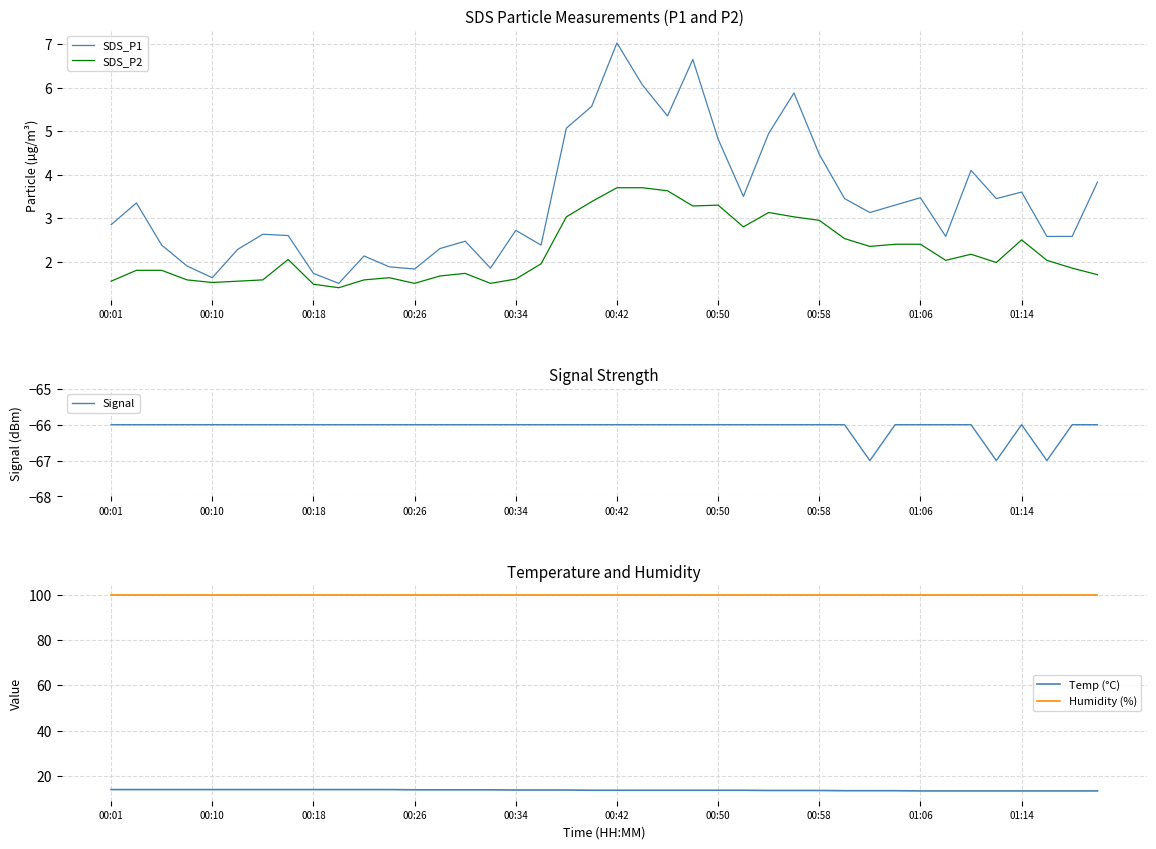

Reading left to right, extract all data points from this chart.

SDS_P1: 2.9	3.4	2.4	1.9	1.6	2.3	2.6	2.6	1.7	1.5	2.1	1.9	1.8	2.3	2.5	1.9	2.7	2.4	5.1	5.6	7.0	6.1	5.3	6.7	4.8	3.5	5.0	5.9	4.5	3.5	3.1	3.3	3.5	2.6	4.1	3.5	3.6	2.6	2.6	3.8
SDS_P2: 1.6	1.8	1.8	1.6	1.5	1.6	1.6	2.0	1.5	1.4	1.6	1.6	1.5	1.7	1.7	1.5	1.6	1.9	3.0	3.4	3.7	3.7	3.6	3.3	3.3	2.8	3.1	3.0	3.0	2.5	2.4	2.4	2.4	2.0	2.2	2.0	2.5	2.0	1.9	1.7
Signal: -66.0	-66.0	-66.0	-66.0	-66.0	-66.0	-66.0	-66.0	-66.0	-66.0	-66.0	-66.0	-66.0	-66.0	-66.0	-66.0	-66.0	-66.0	-66.0	-66.0	-66.0	-66.0	-66.0	-66.0	-66.0	-66.0	-66.0	-66.0	-66.0	-66.0	-67.0	-66.0	-66.0	-66.0	-66.0	-67.0	-66.0	-67.0	-66.0	-66.0
Temp (°C): 13.9	13.9	13.9	13.9	13.9	13.9	13.9	13.9	13.9	13.9	13.9	13.9	13.8	13.8	13.8	13.8	13.7	13.7	13.7	13.6	13.6	13.6	13.6	13.6	13.6	13.6	13.5	13.5	13.5	13.4	13.4	13.4	13.3	13.3	13.3	13.3	13.3	13.3	13.3	13.3
Humidity (%): 99.9	99.9	99.9	99.9	99.9	99.9	99.9	99.9	99.9	99.9	99.9	99.9	99.9	99.9	99.9	99.9	99.9	99.9	99.9	99.9	99.9	99.9	99.9	99.9	99.9	99.9	99.9	99.9	99.9	99.9	99.9	99.9	99.9	99.9	99.9	99.9	99.9	99.9	99.9	99.9